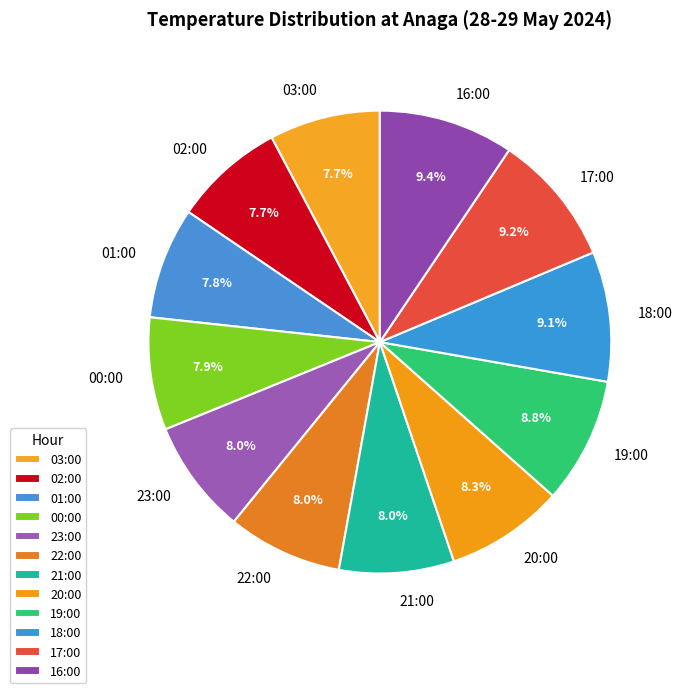

Is it true that 20:00 is 16% of the pie?

False